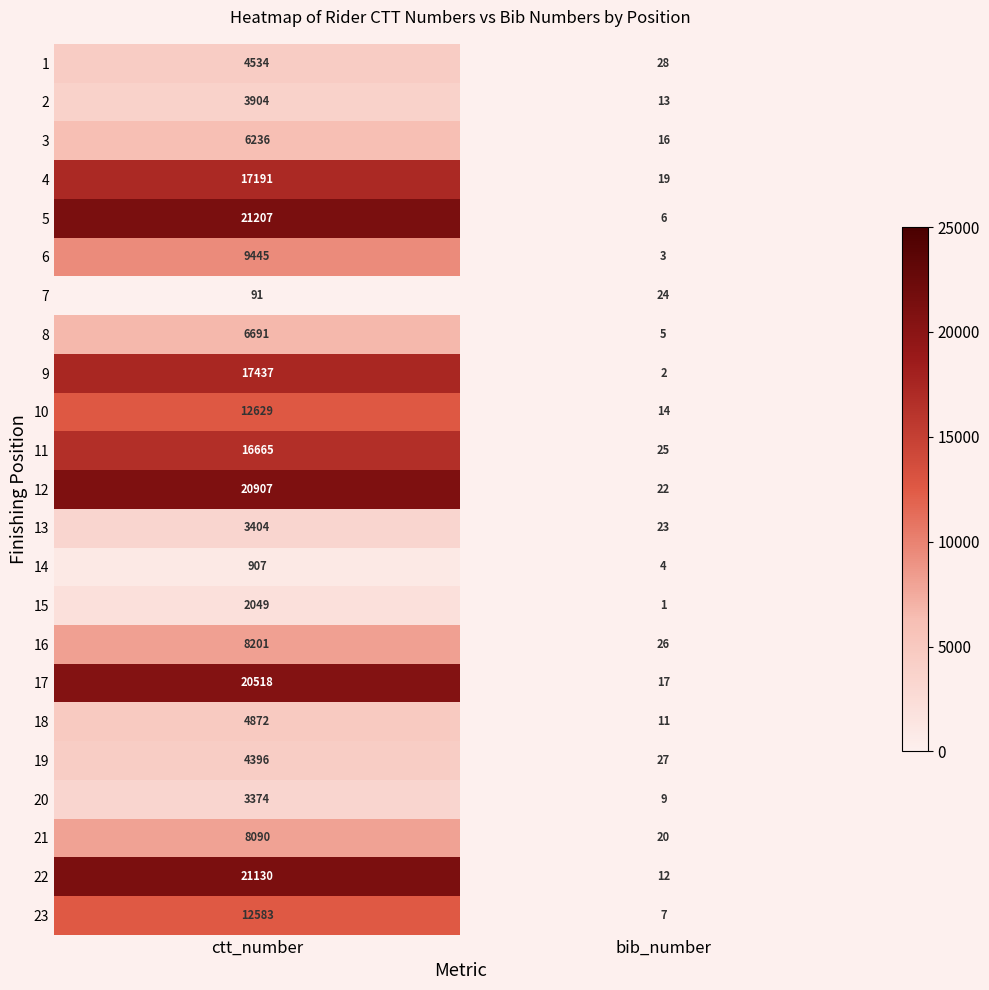

What is the total value across all series at ctt_number?

226461